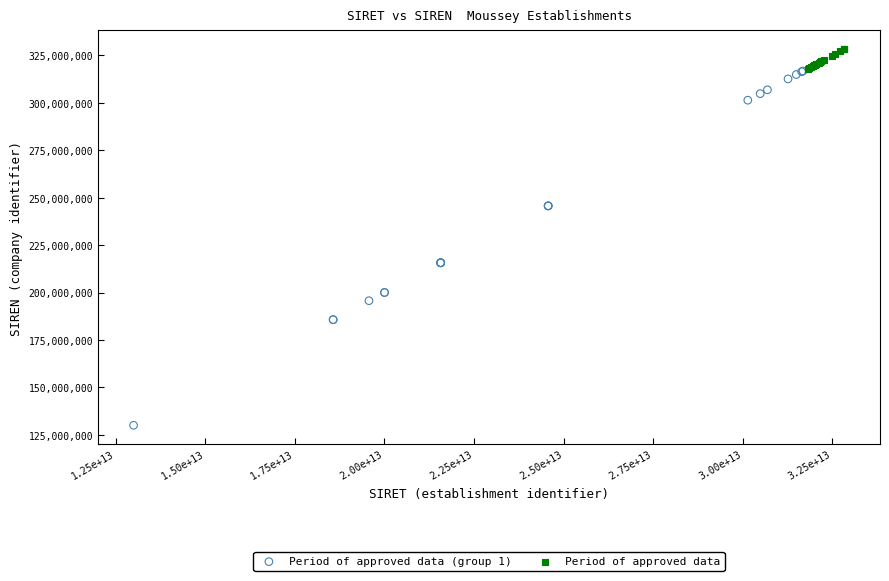

Which series has the largest Y range (max minus min)?

Period of approved data (group 1)